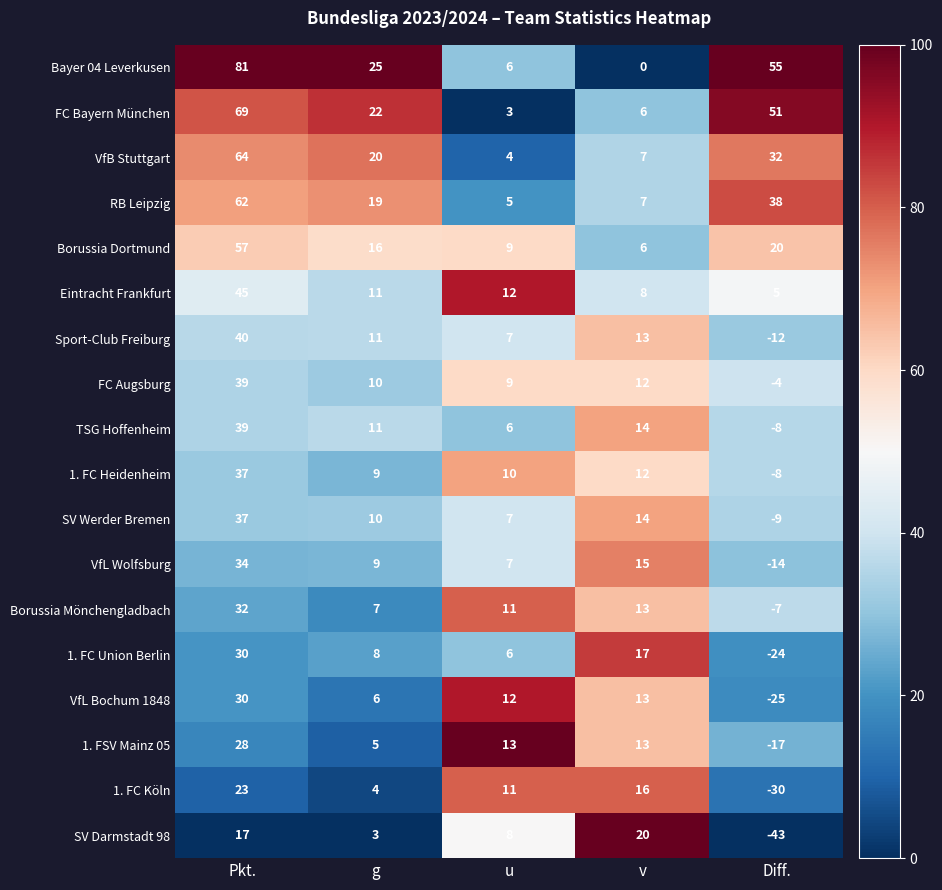

Between g and Diff., which series saw the biggest shift?

SV Darmstadt 98